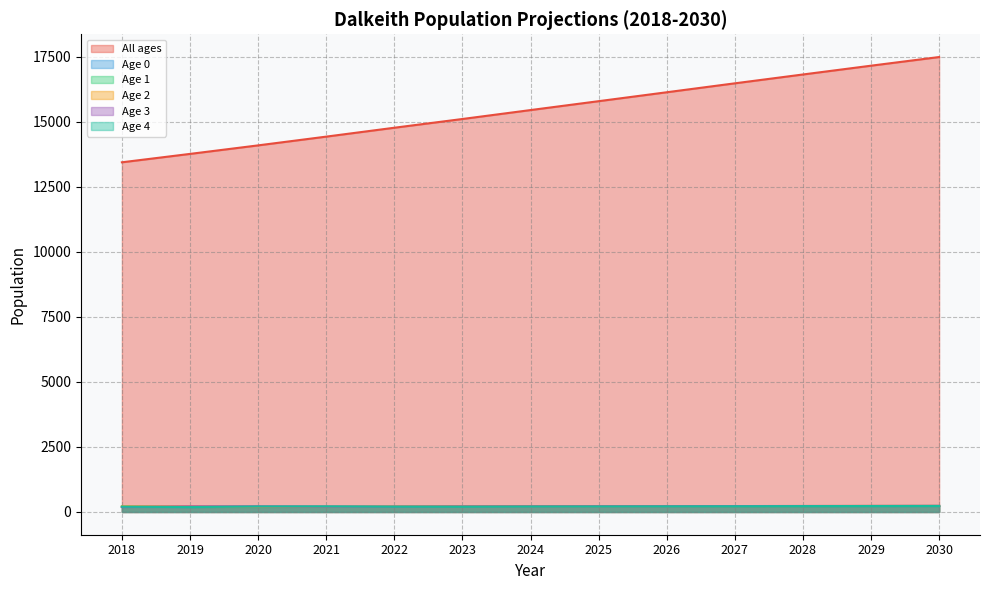

Does the chart have visible grid lines?

Yes